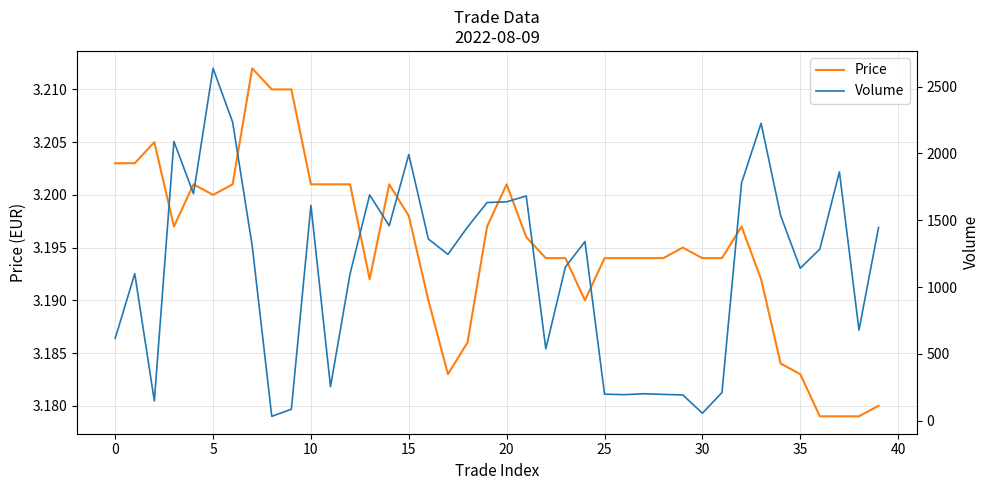

True or false: Price and Volume intersect in this chart.

False